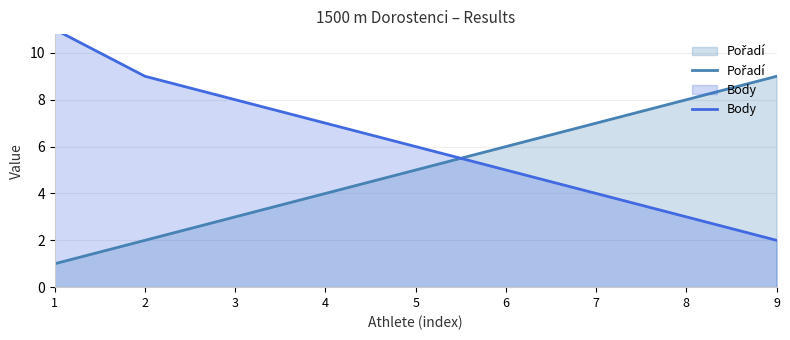

What is the approximate value of Pořadí at 5?

5